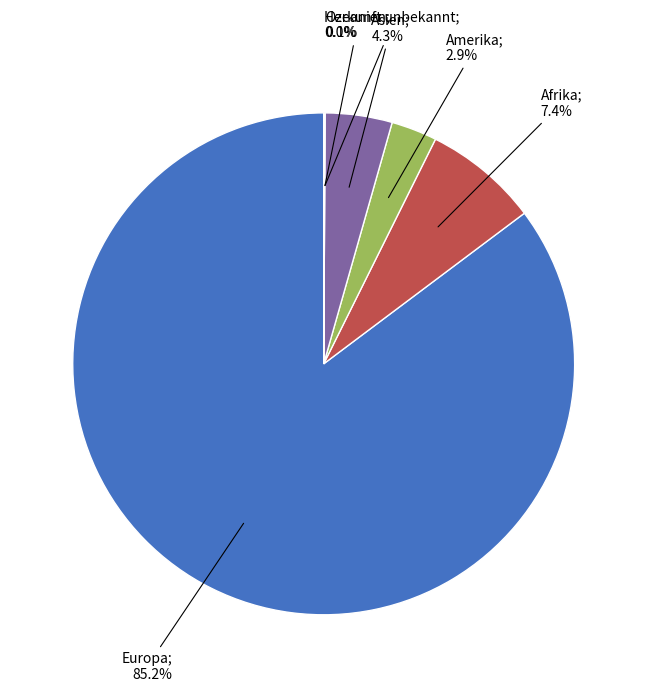

Is there any slice that represents more than half of the pie?

Yes